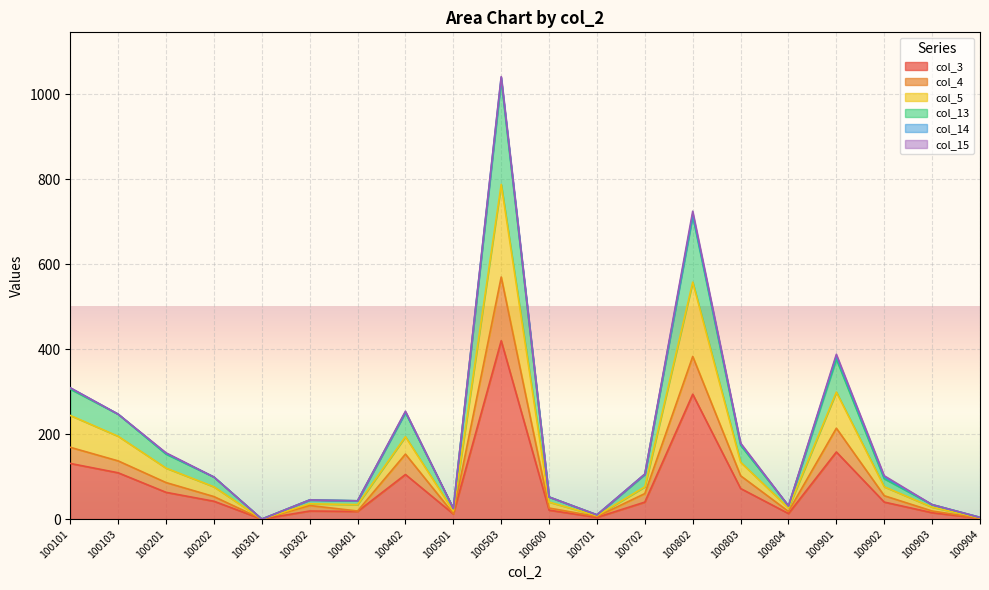

Is it true that col_3 equals 40 at 100702?

True